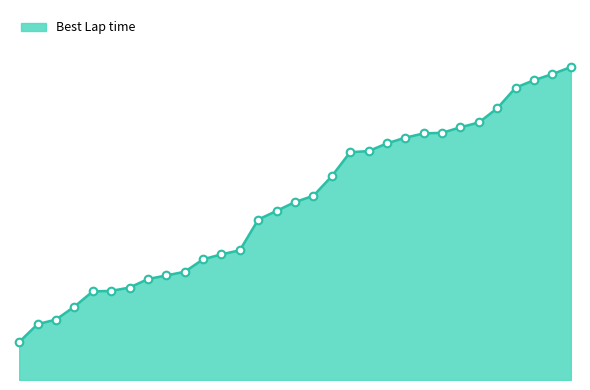

Does the chart have visible grid lines?

No